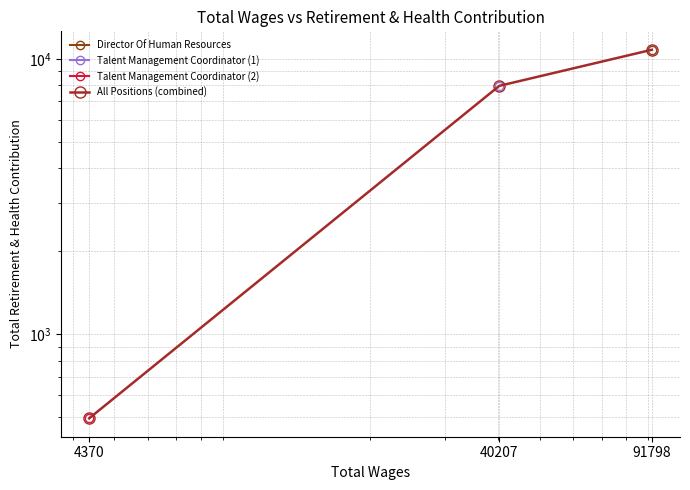

True or false: the data shows 736 at 4370.

False